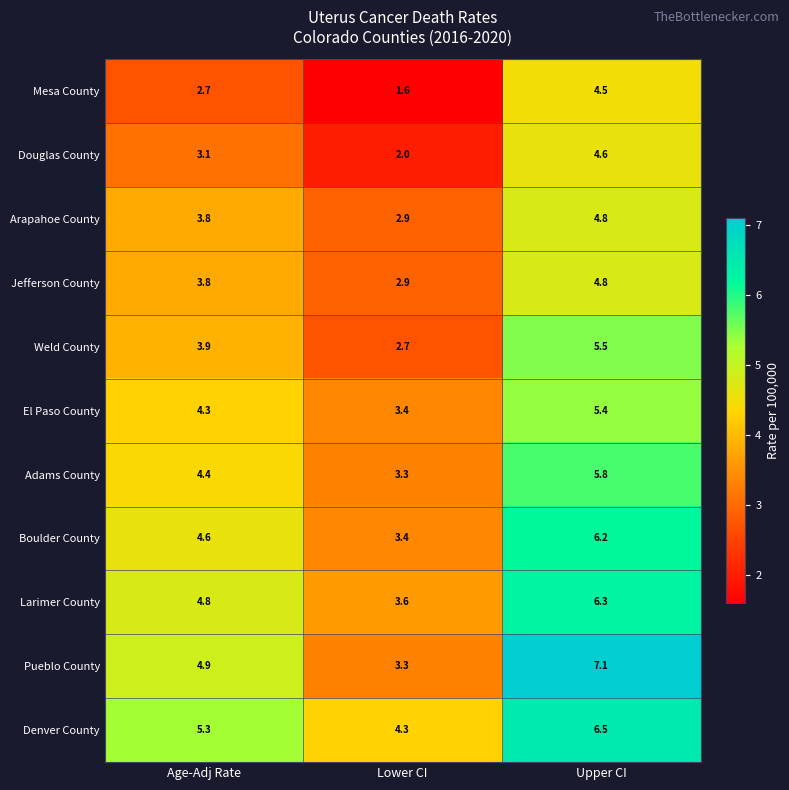

The Douglas County series shows 6.4 at Upper CI. True or false?

False